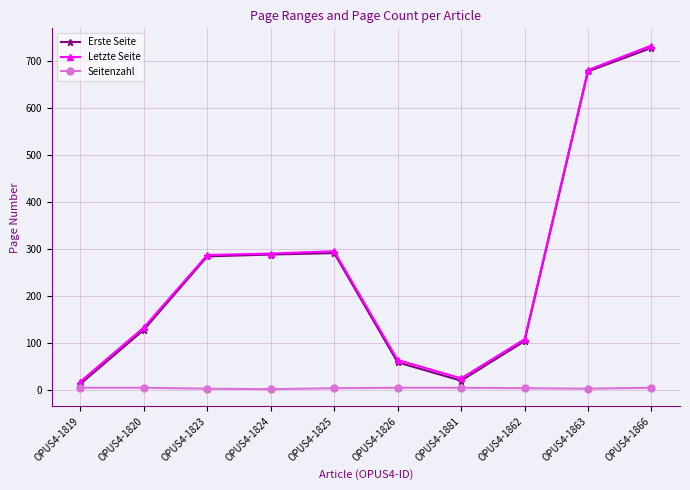

How many lines are shown in the chart?

3